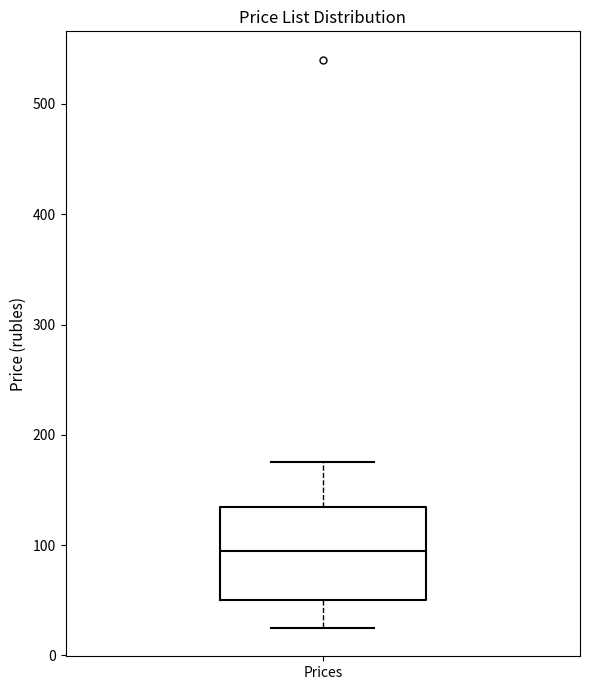

Transcribe this box plot: give where the median line is, the range the box spans, and where the two whiskers end, as read against the y-axis. The values are not printed on the chart, so give them approximately, as read against the axis.

median 100, box 50 to 140, whiskers 30 to 180